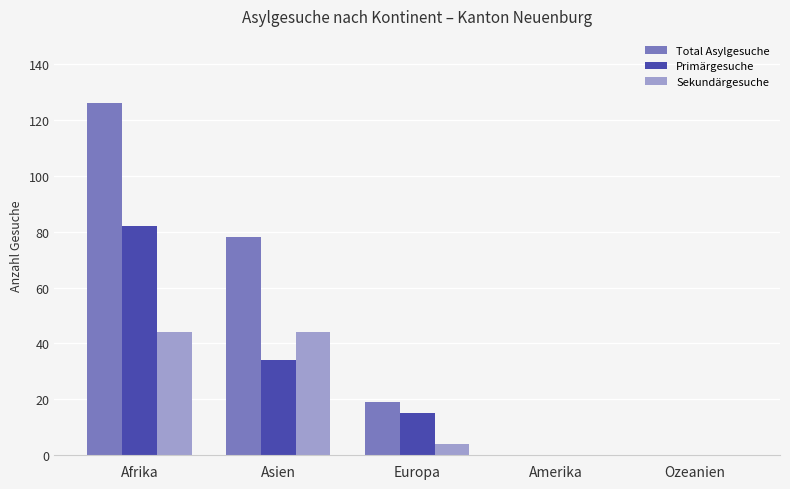

Where is Sekundärgesuche nearest to the value 22?

Europa